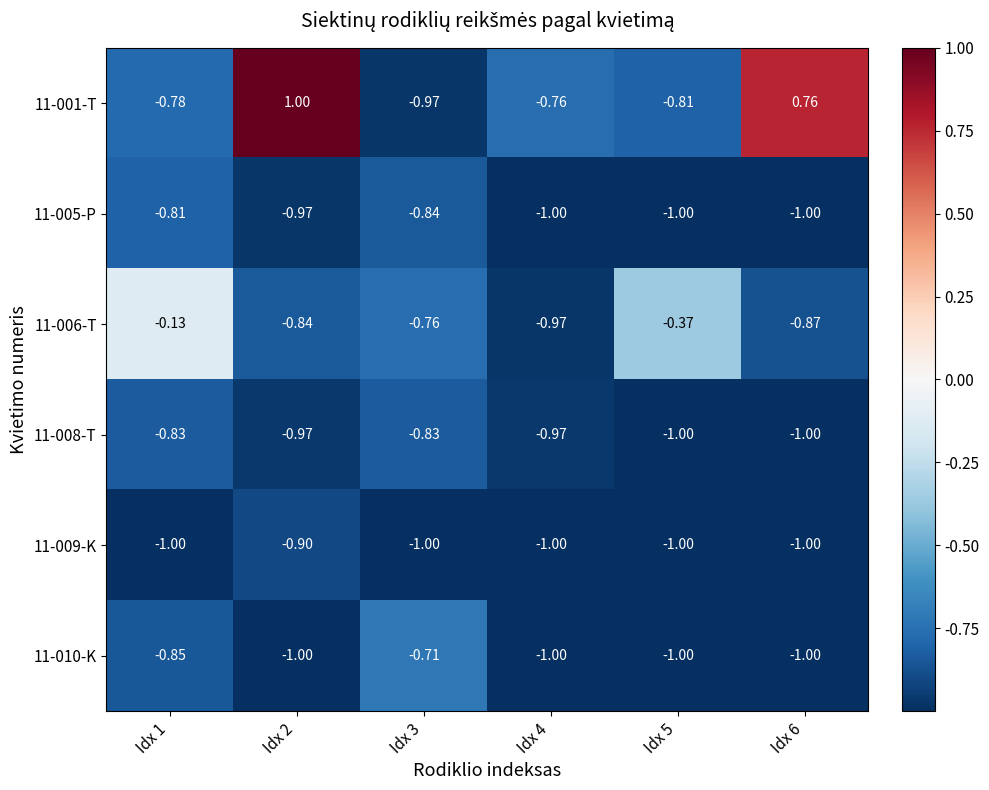

At how many categories does at least one series exceed 0?

2